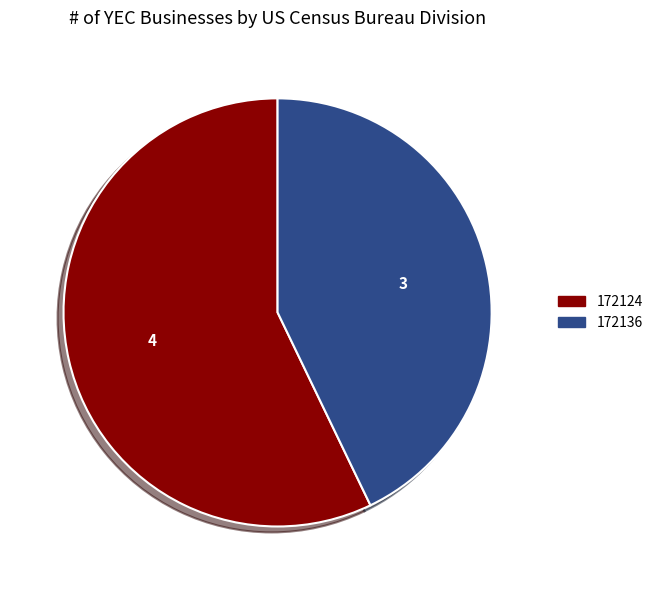

Combined, do 172124 and 172136 account for over 50%?

Yes